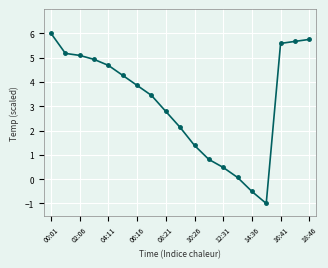

What is the smallest value displayed?

-1.0